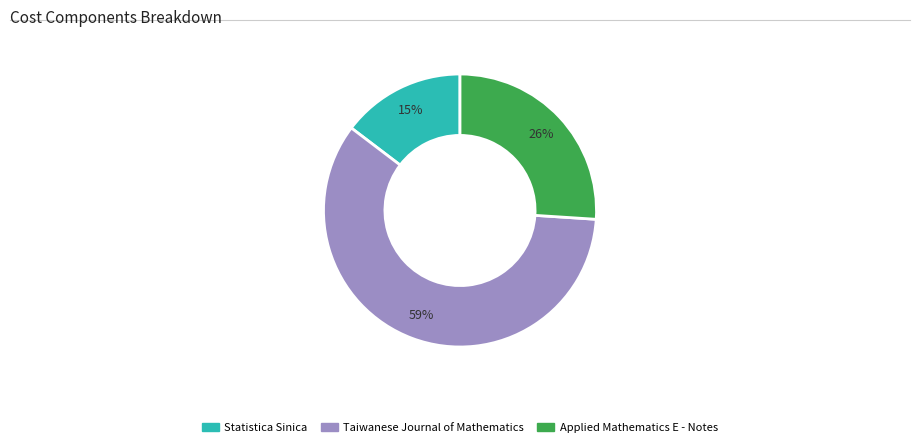

What is the ratio of the value at Statistica Sinica to the value at Applied Mathematics E - Notes?

0.6